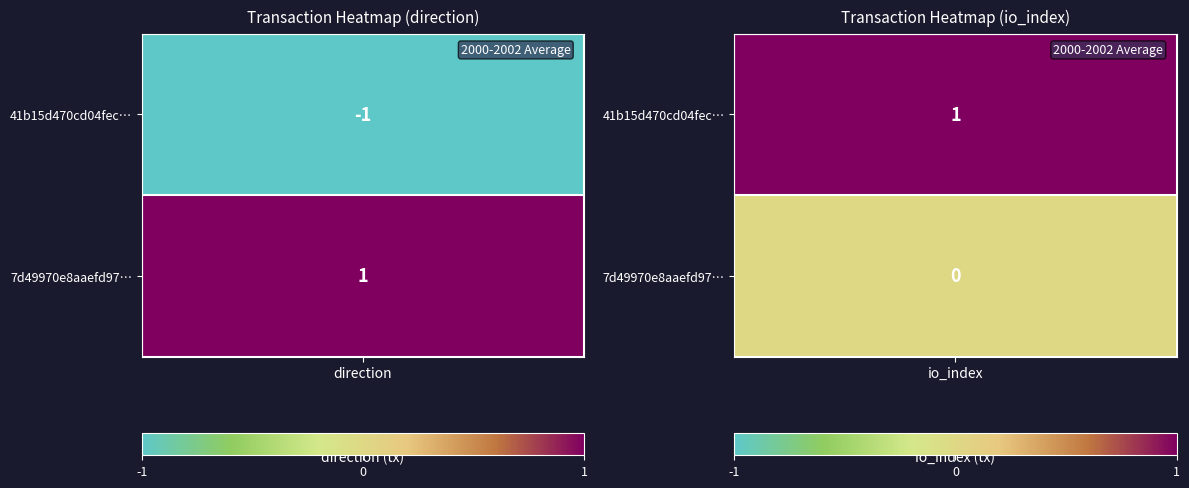

How many categories are shown in the chart?

2